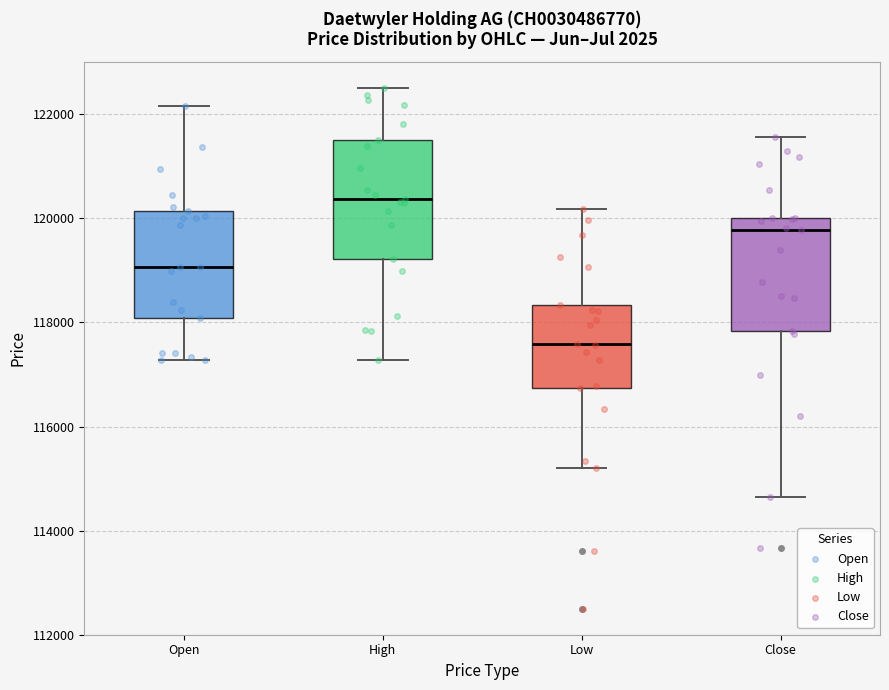

Where is the lower edge of the box for High on the y-axis? The values are not printed on the chart, so give them approximately, as read against the axis.

119200